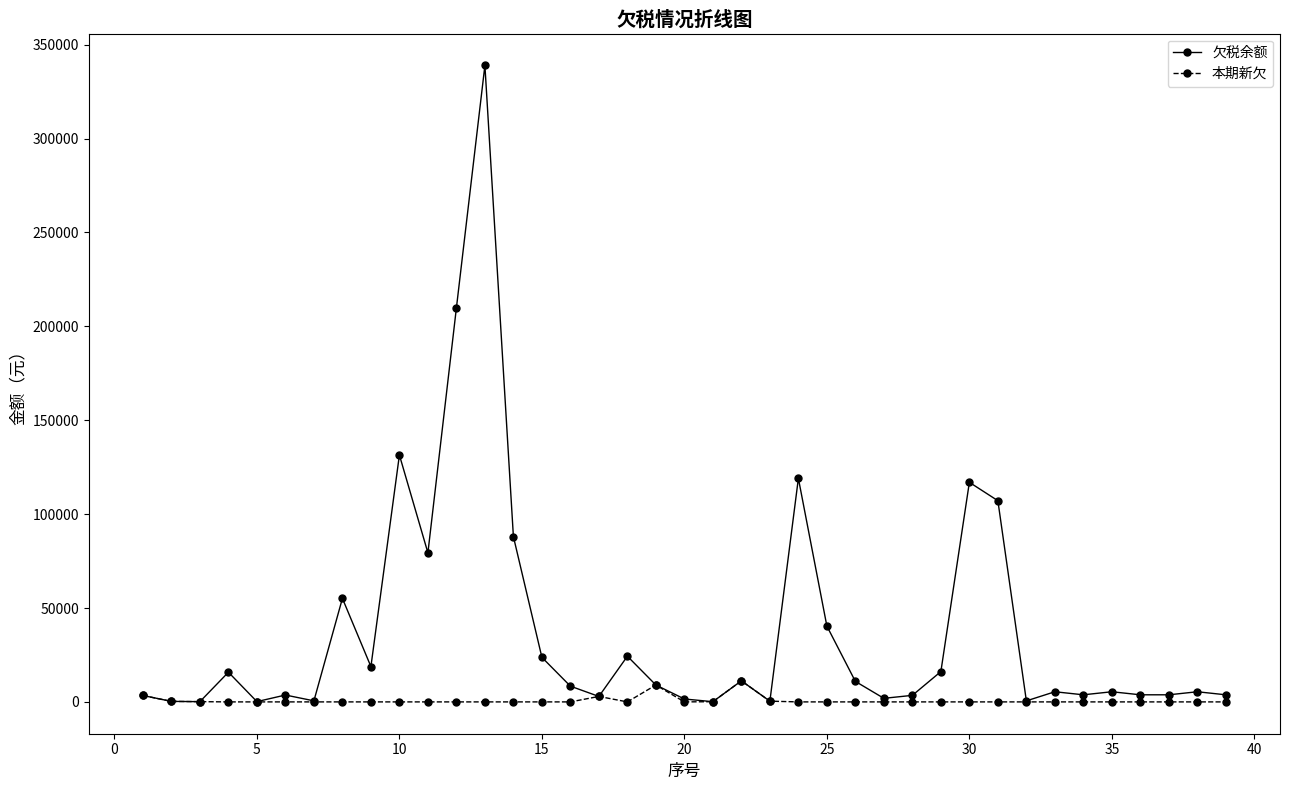

True or false: 欠税余额 has more than 2 interior local peaks.

True